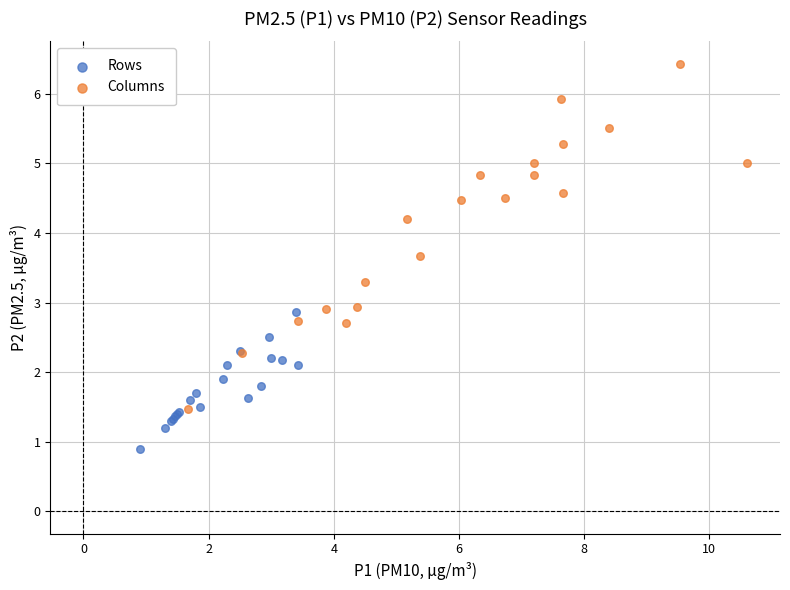

Which series has the largest Y range (max minus min)?

Columns